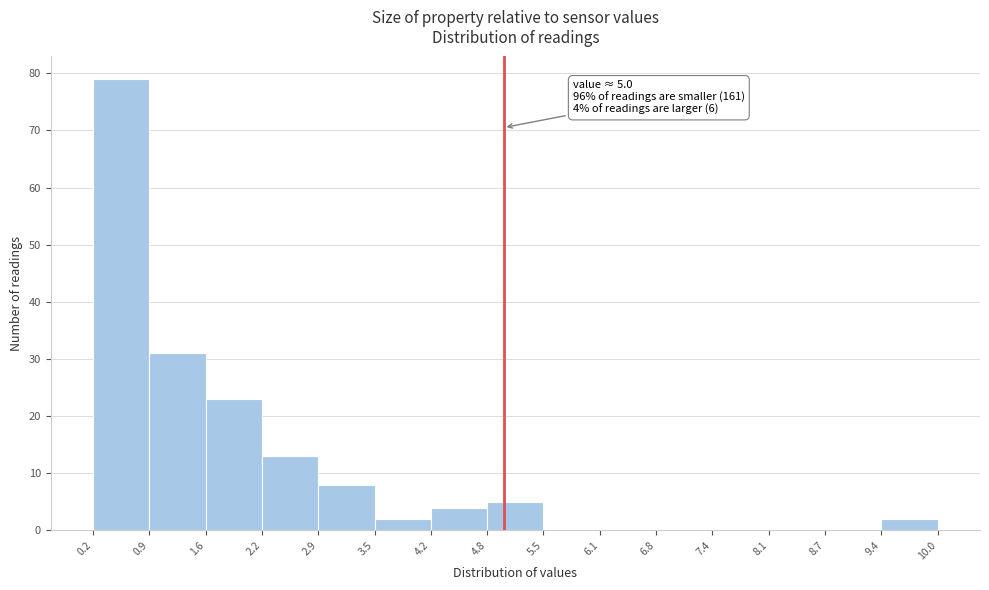

Which range on the x-axis has the tallest bar?

0.2 to 0.9